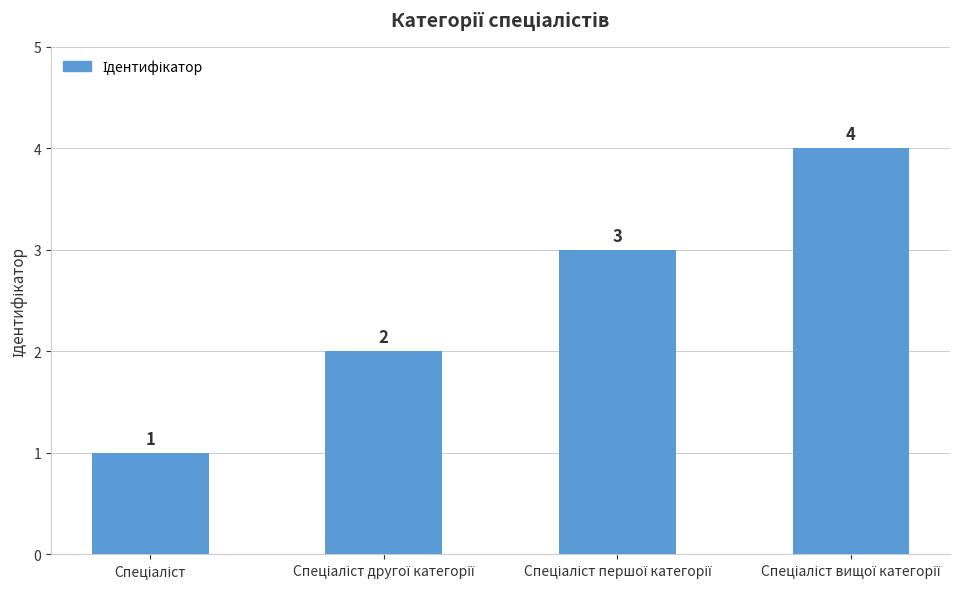

How many values are between 2 and 4?

3